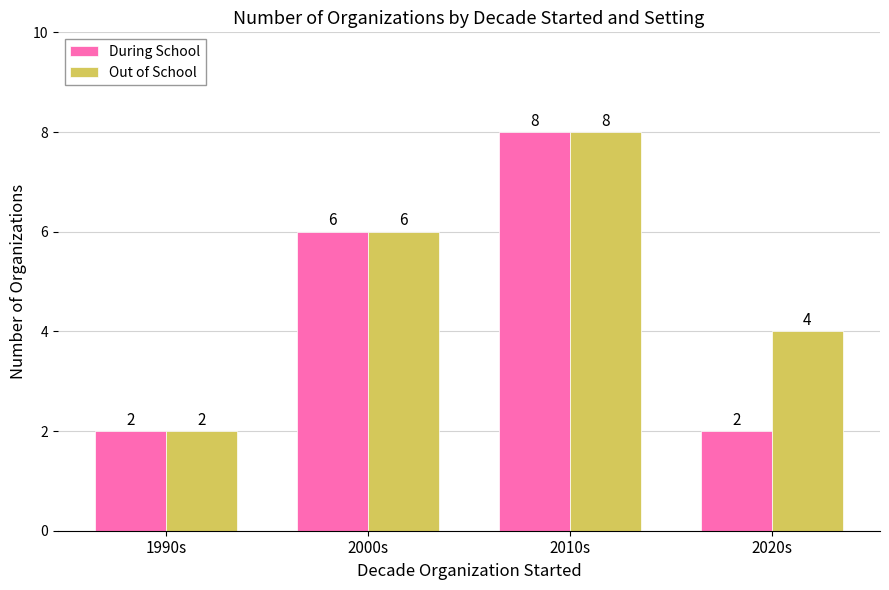

Read the Out of School value at 2020s.

4